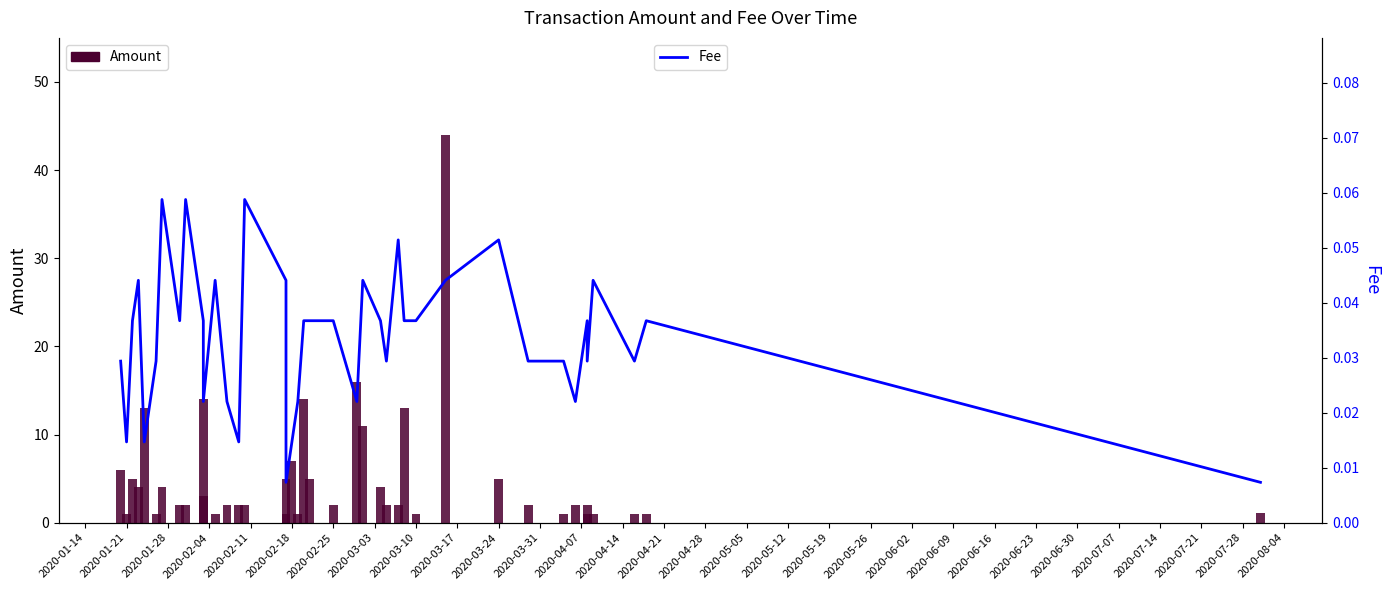

How many bars are there in total?

80